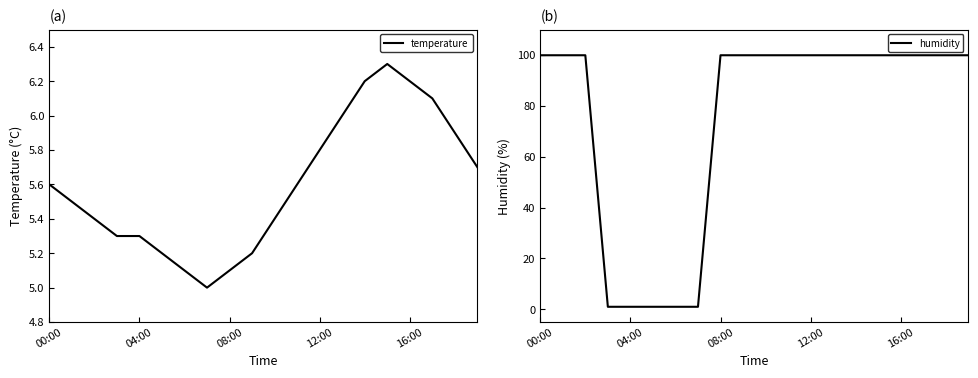

What is the sum of the humidity values at 15 and 18?

199.8